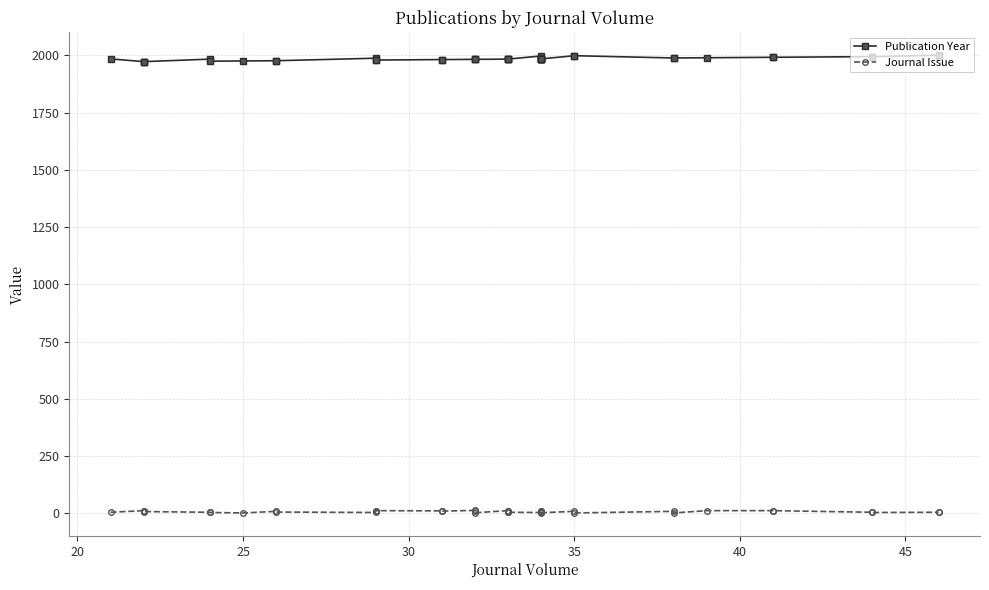

Rank the series by their maximum value, from highest to lowest.

Publication Year, Journal Issue